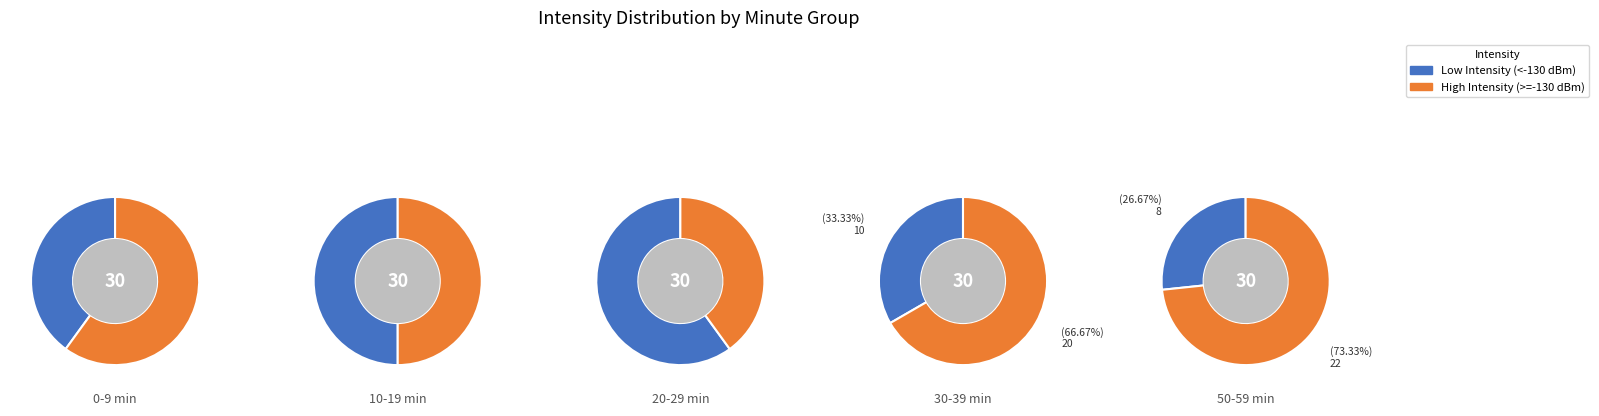

What portion of the pie excludes 1?

76.2%